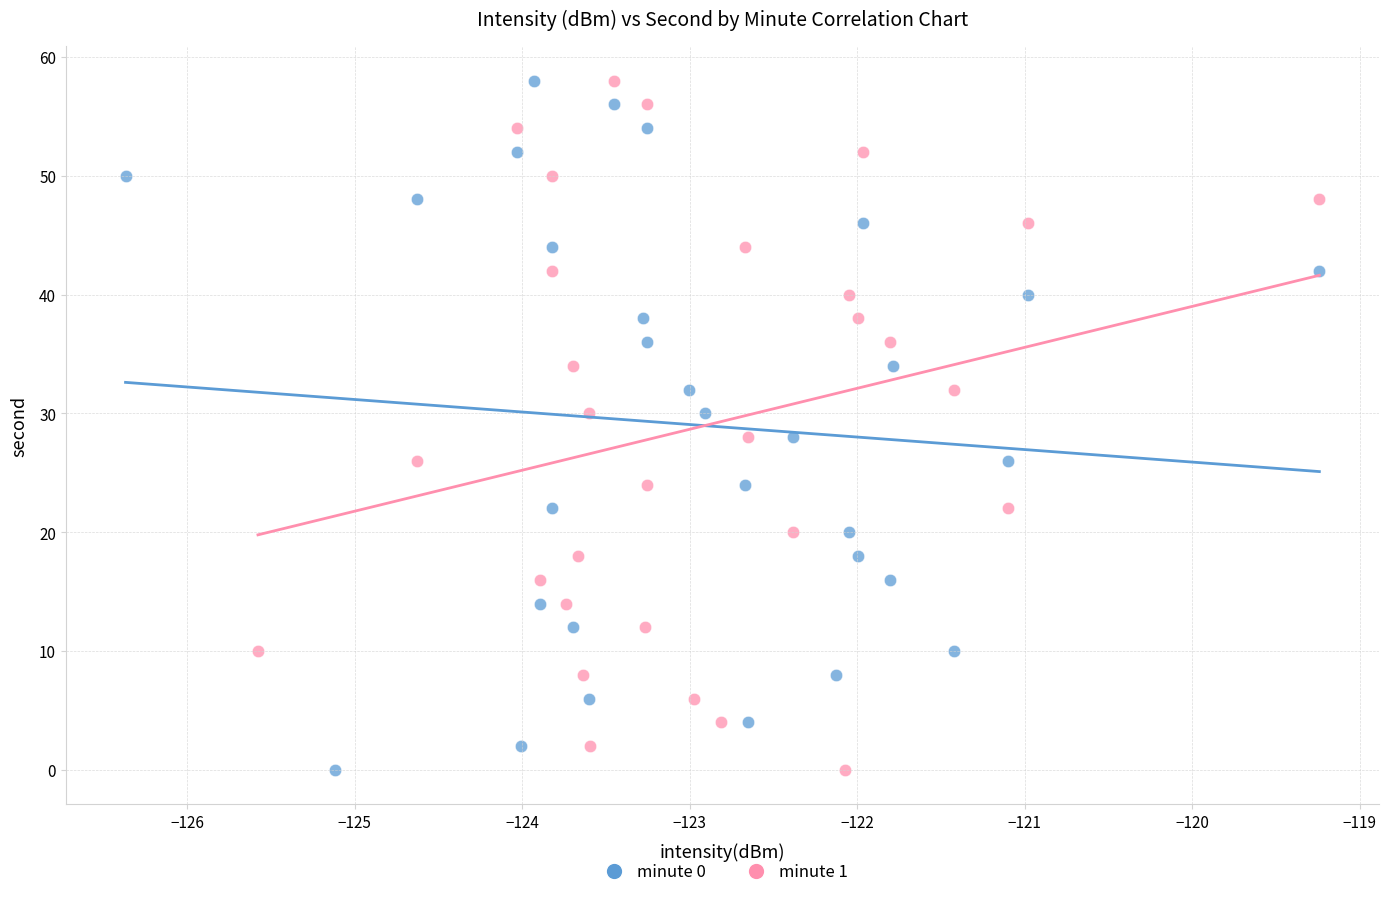

What are all the series names shown in the legend?

minute 0, minute 1